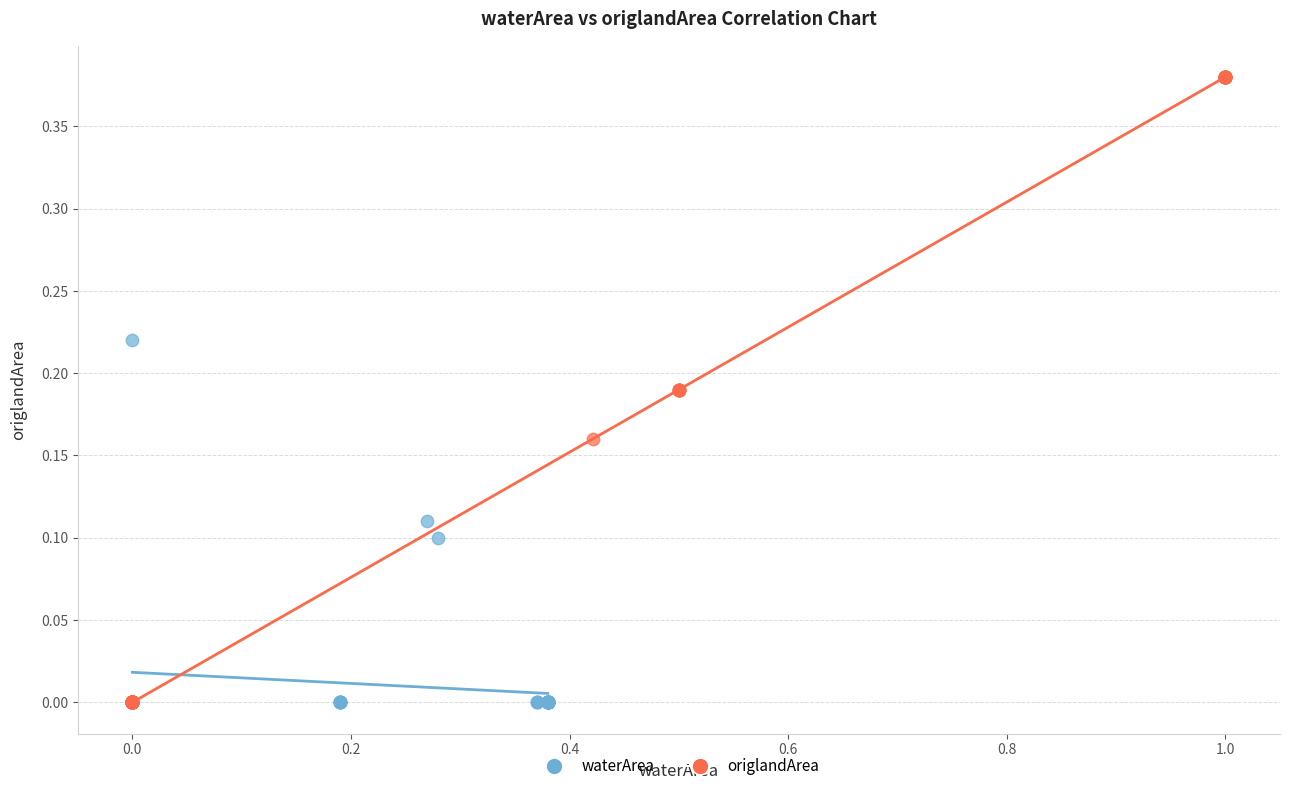

Which series has the largest Y range (max minus min)?

origlandArea